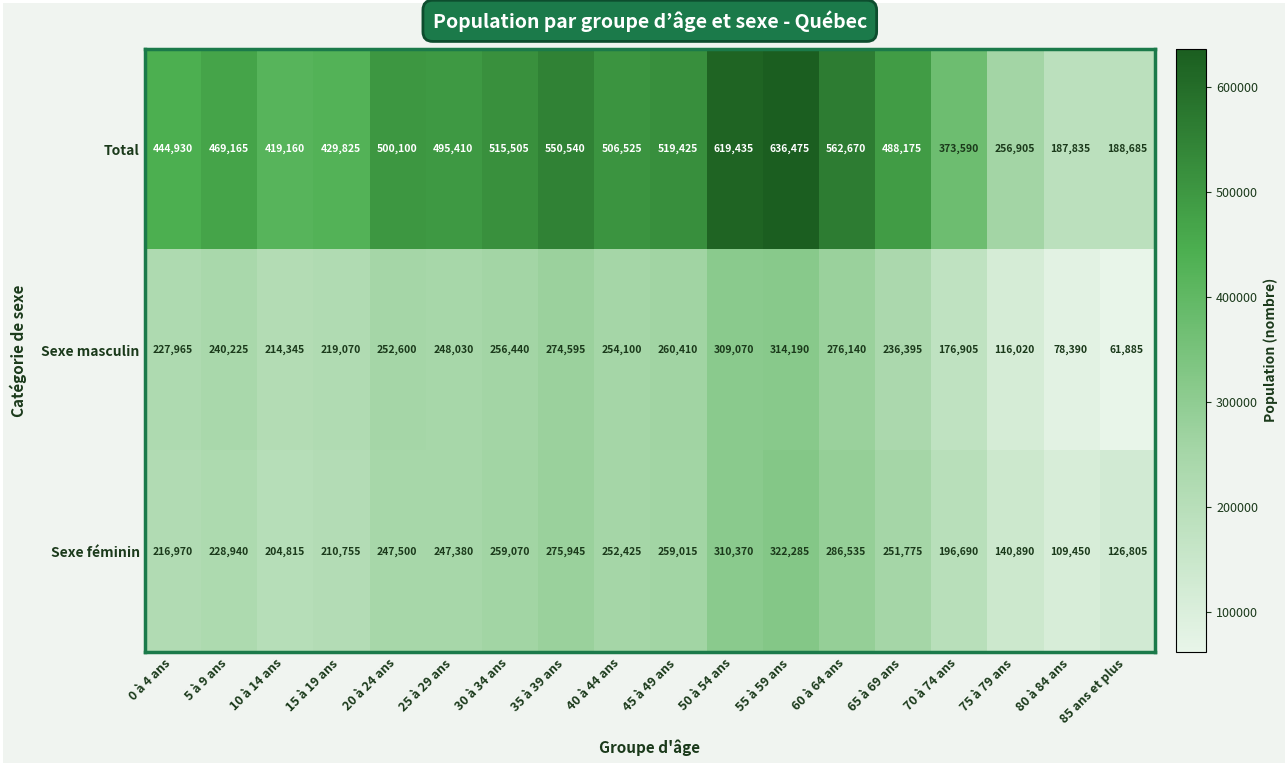

At 15 à 19 ans, list the series in order from smallest to largest.

Sexe féminin, Sexe masculin, Total